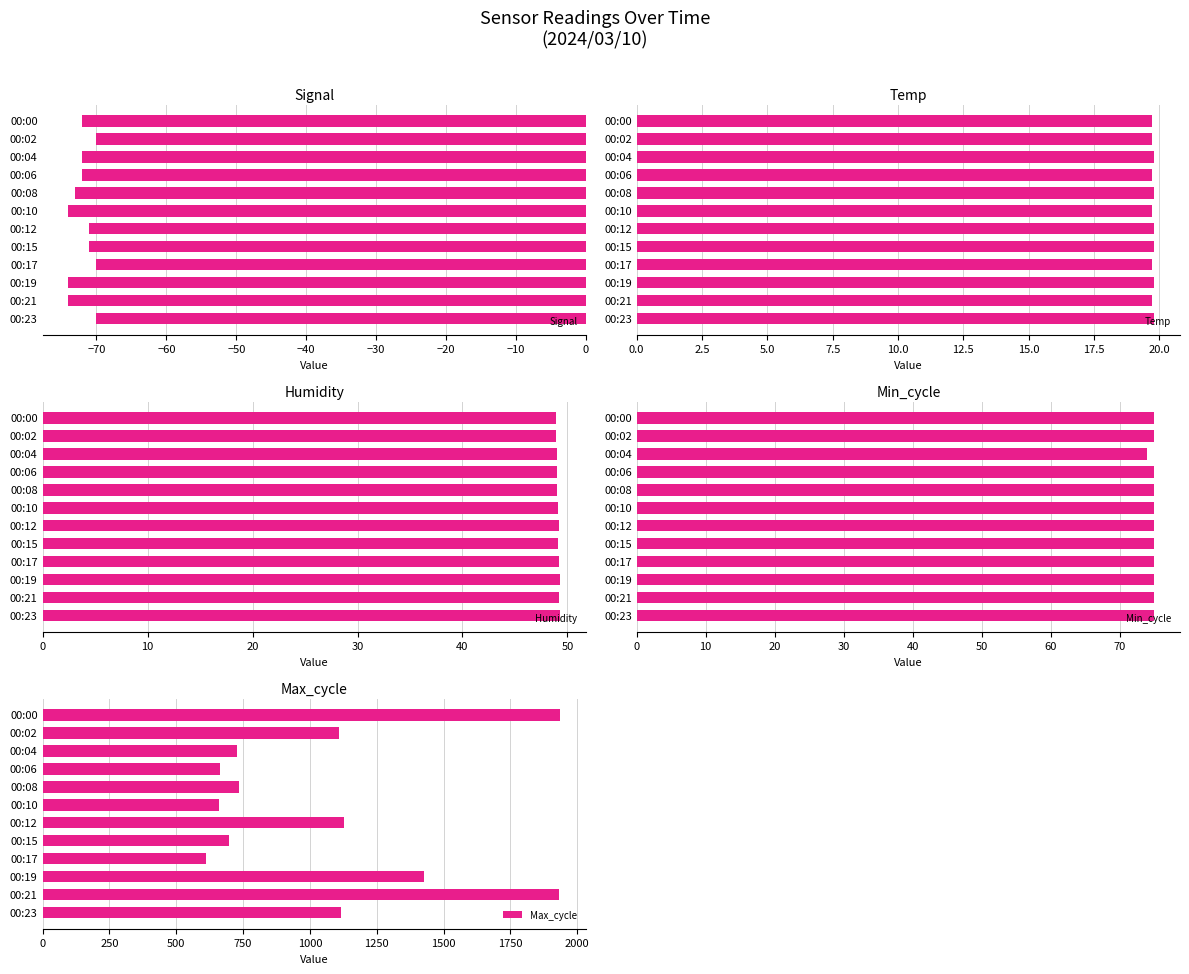

What are all the series names shown in the legend?

Signal, Temp, Humidity, Min_cycle, Max_cycle